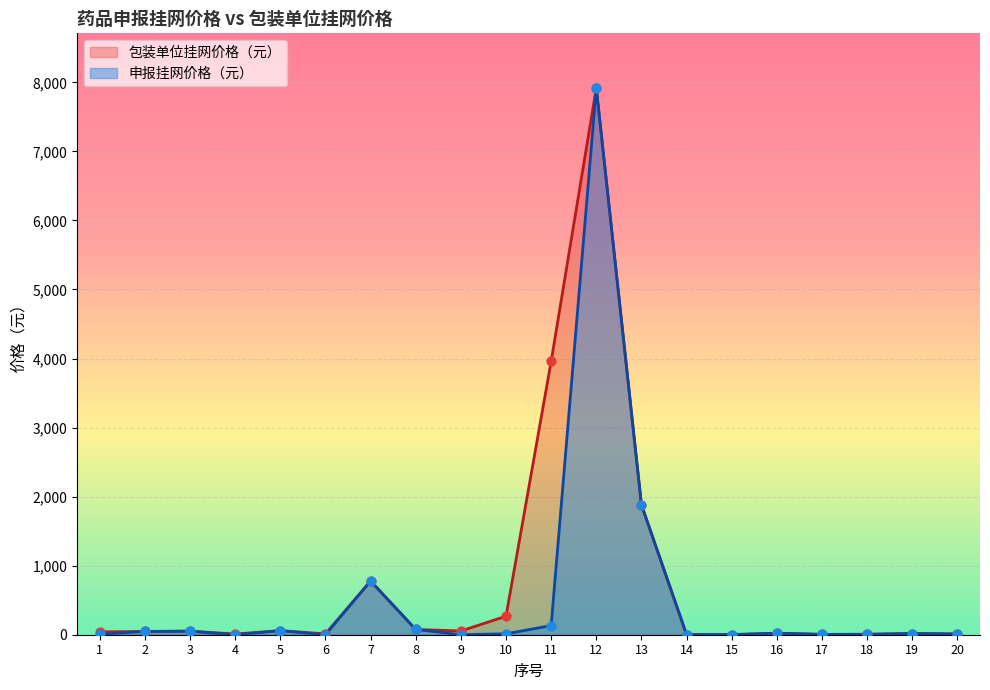

Which series contains the highest Y value?

申报挂网价格（元）